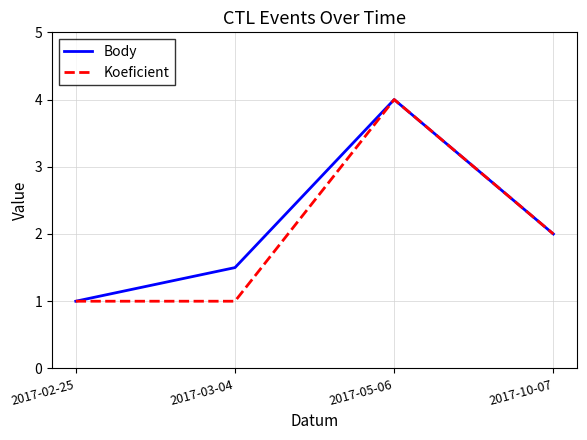

List the labels in order of Body value, smallest first.

2017-02-25, 2017-03-04, 2017-10-07, 2017-05-06